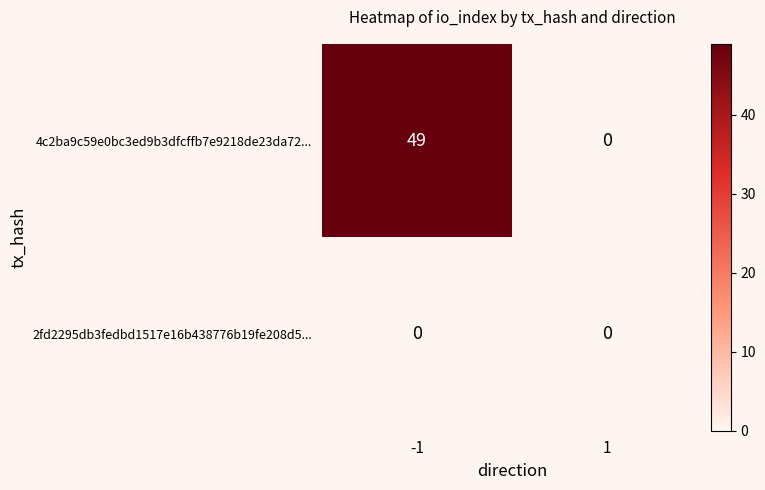

What is the difference between the maximum and minimum values in the 4c2ba9c59e0bc3ed9b3dfcffb7e9218de23da72... series?

49